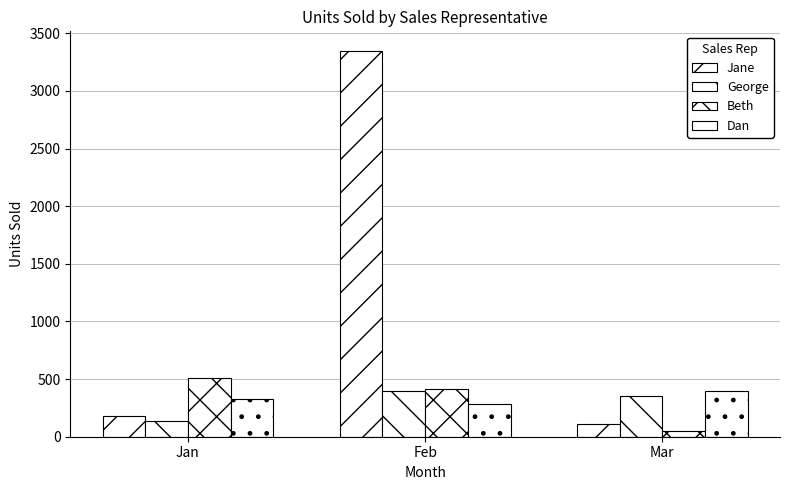

What value does the George series have at Mar, to the nearest 50?

350